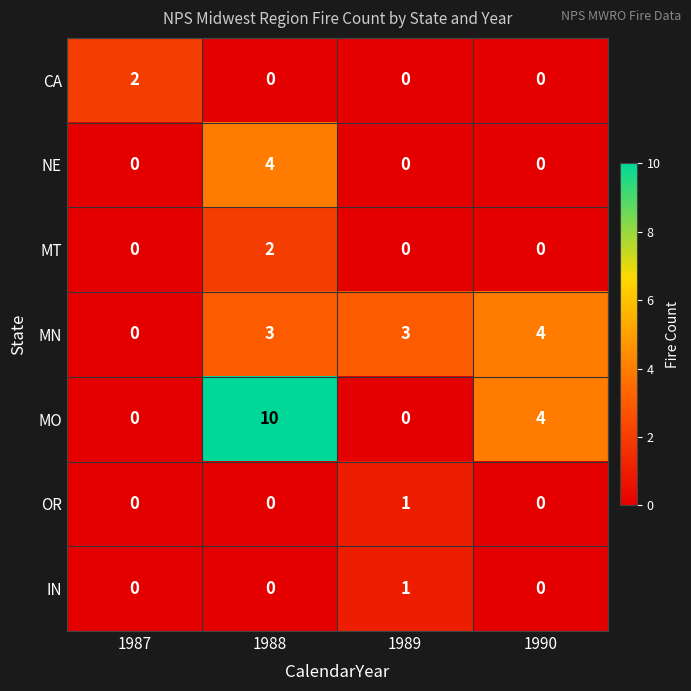

What is the total value across all series at 1989?

5